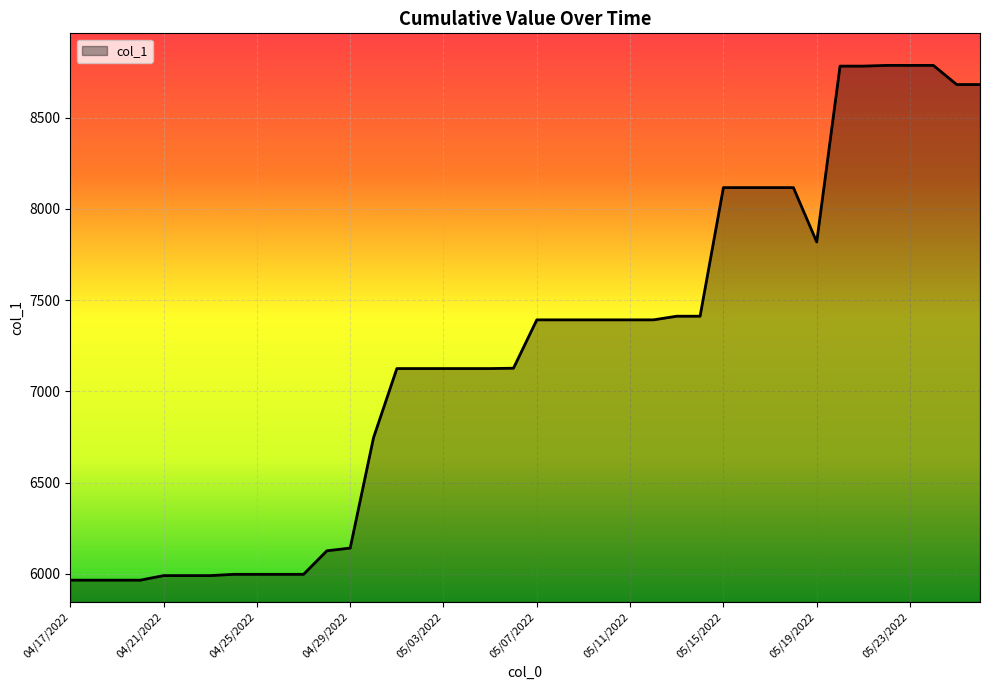

What is the difference between the maximum and minimum values?

2822